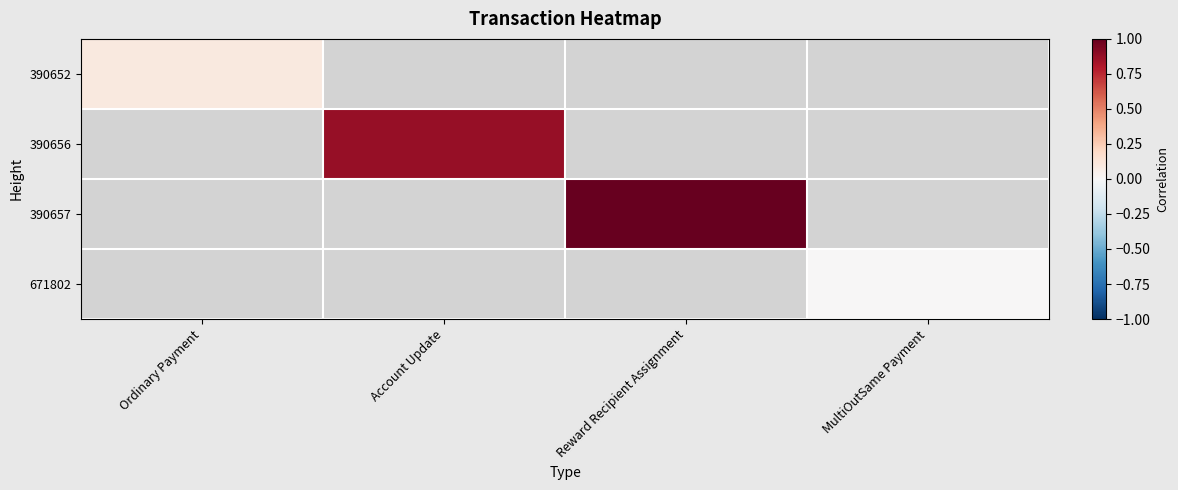

Which category has the lowest value across all series?

MultiOutSame Payment